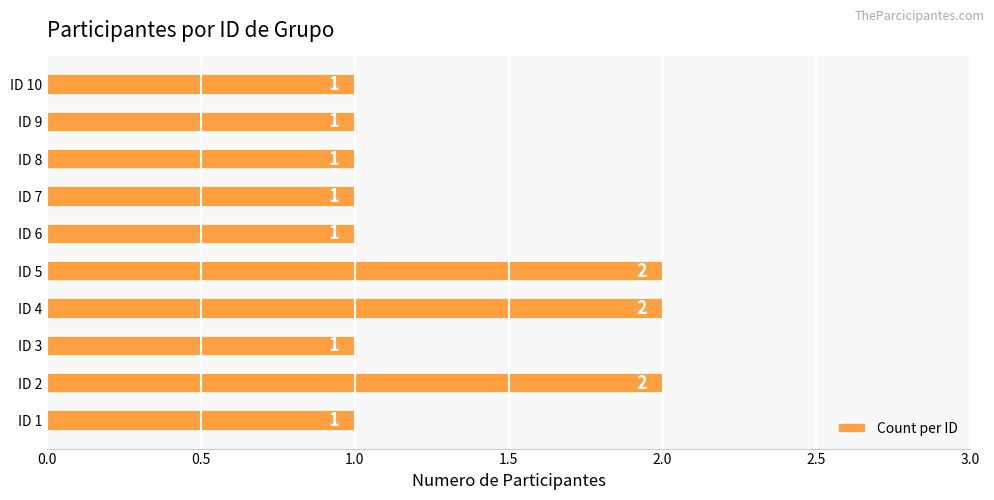

What is the ratio of the value at ID 2 to the value at ID 4?

1.0